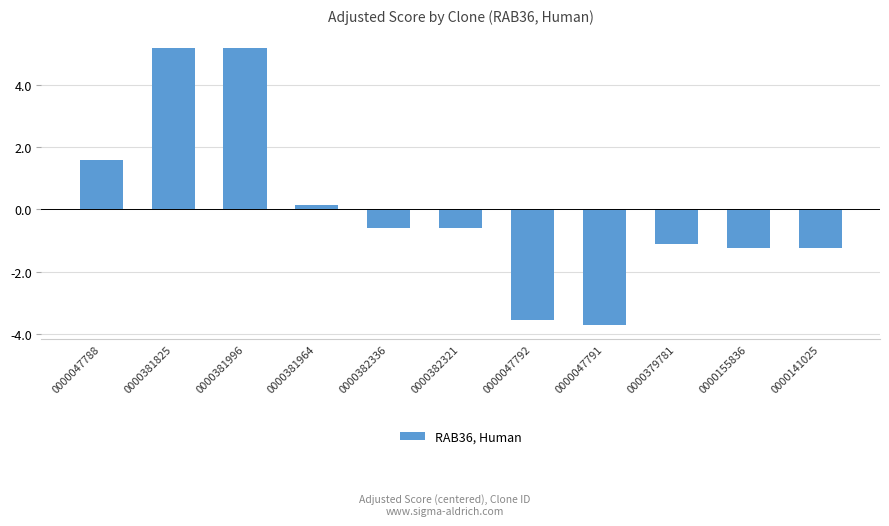

How many negative values are there?

7